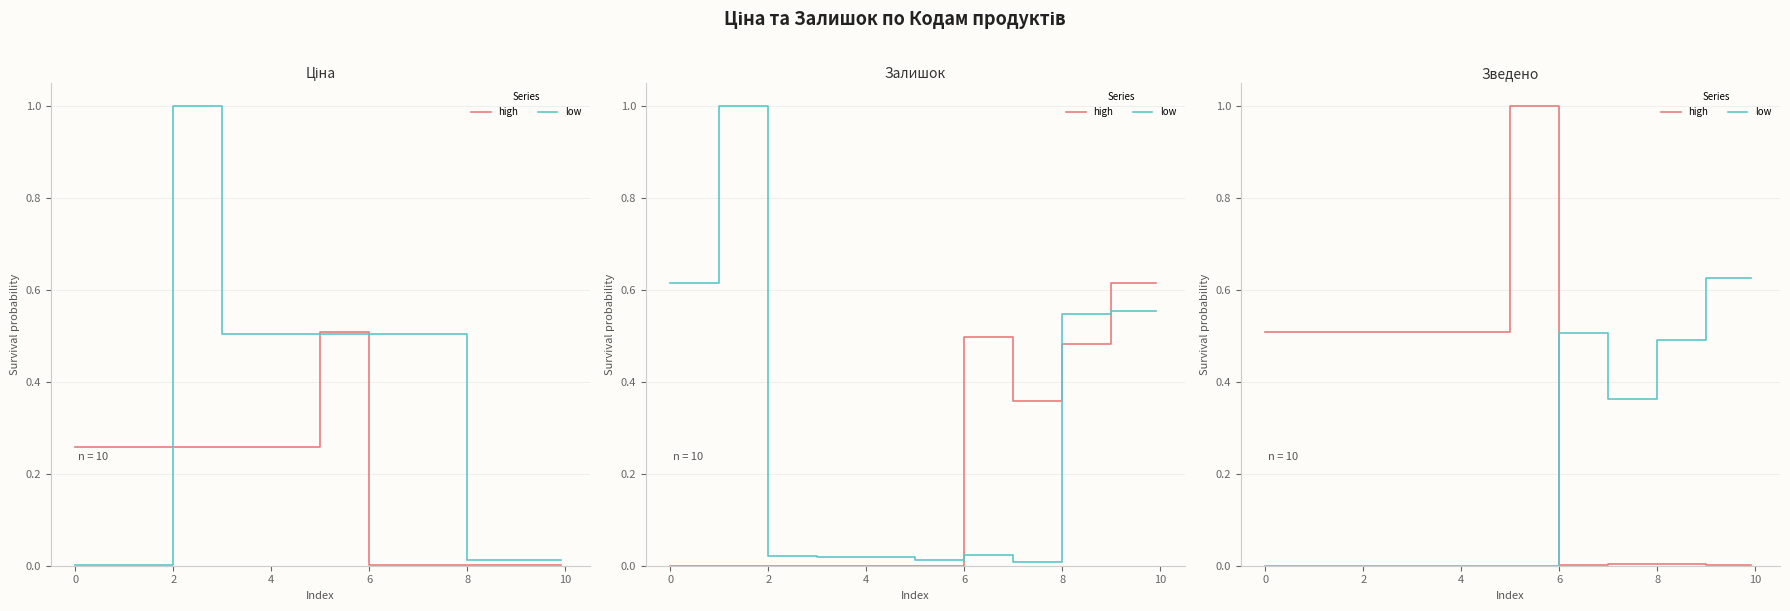

What is the label of the 5th point from the left?

2